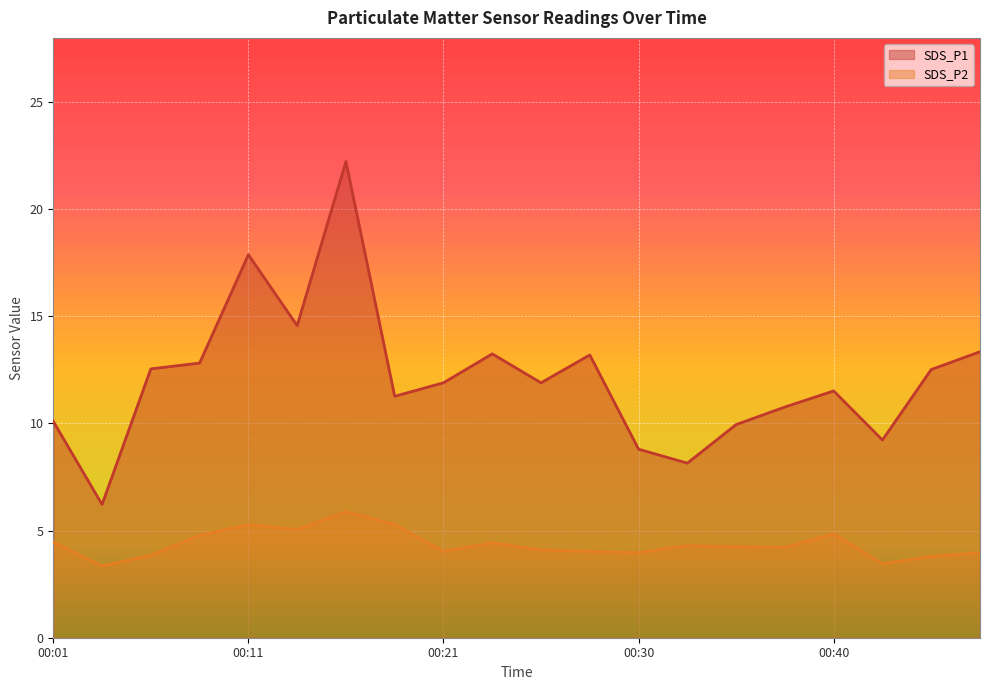

How many values in the SDS_P1 series are below 11?

7